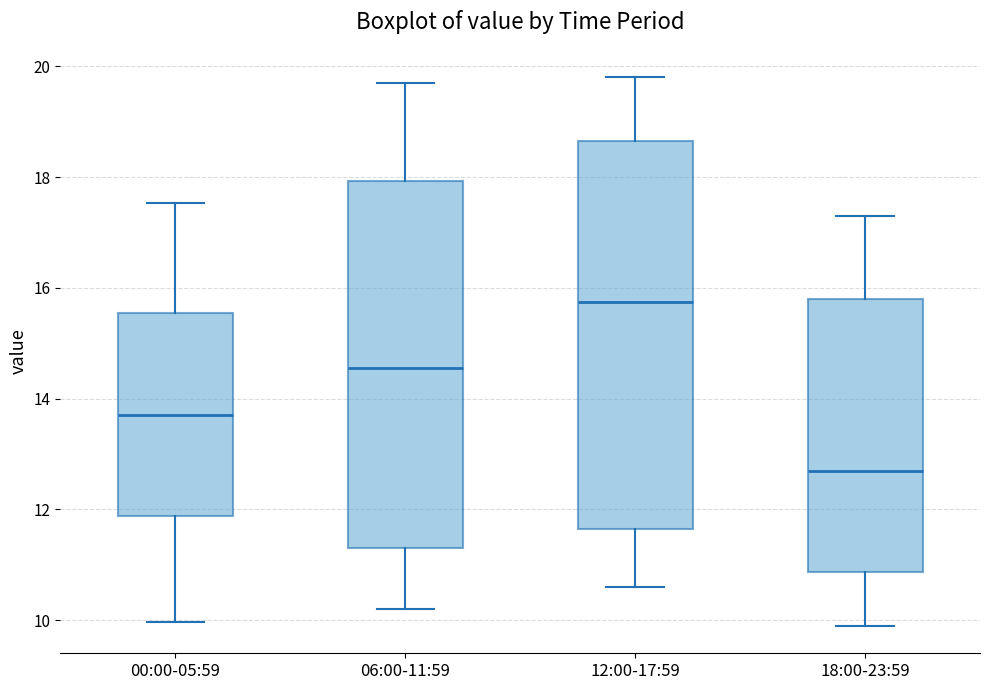

Reading left to right, transcribe this box plot: for each box, give where its median line is, the range the box spans, and where its two whiskers end, as read against the y-axis. The values are not printed on the chart, so give them approximately, as read against the axis.

00:00-05:59: median 13.8, box 11.8 to 15.6, whiskers 10.0 to 17.6
06:00-11:59: median 14.6, box 11.4 to 18.0, whiskers 10.2 to 19.8
12:00-17:59: median 15.8, box 11.6 to 18.6, whiskers 10.6 to 19.8
18:00-23:59: median 12.8, box 10.8 to 15.8, whiskers 10.0 to 17.4